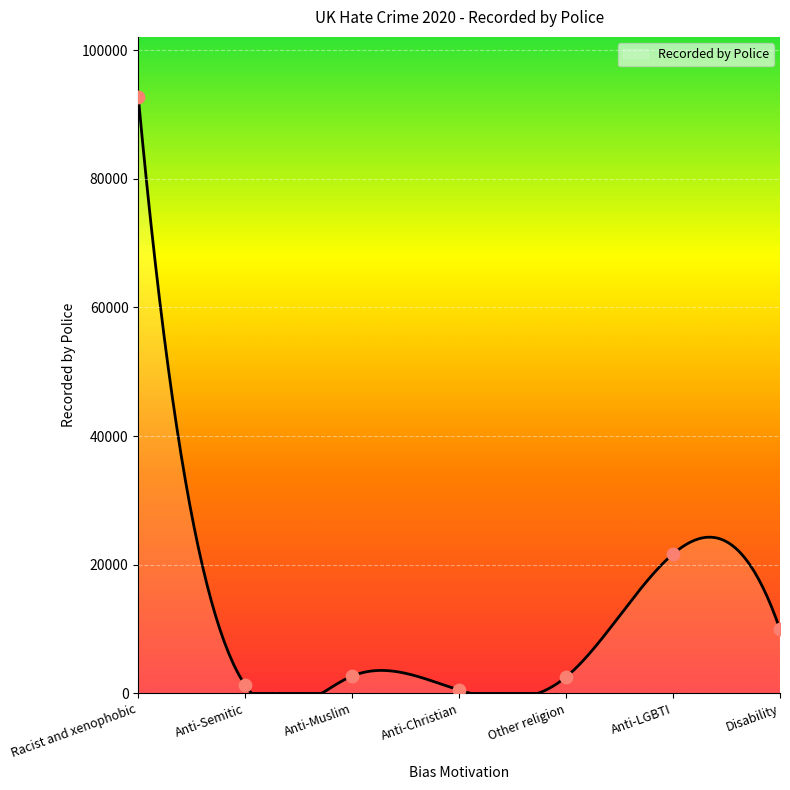

Between Disability and Racist and xenophobic, which is larger?

Racist and xenophobic